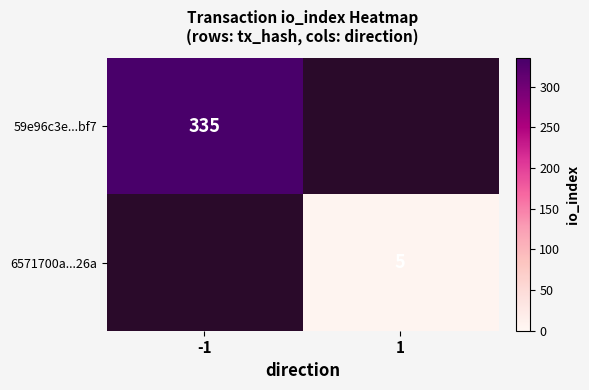

Is the value of 6571700a...26a at 1 greater than the value of 59e96c3e...bf7 at -1?

No